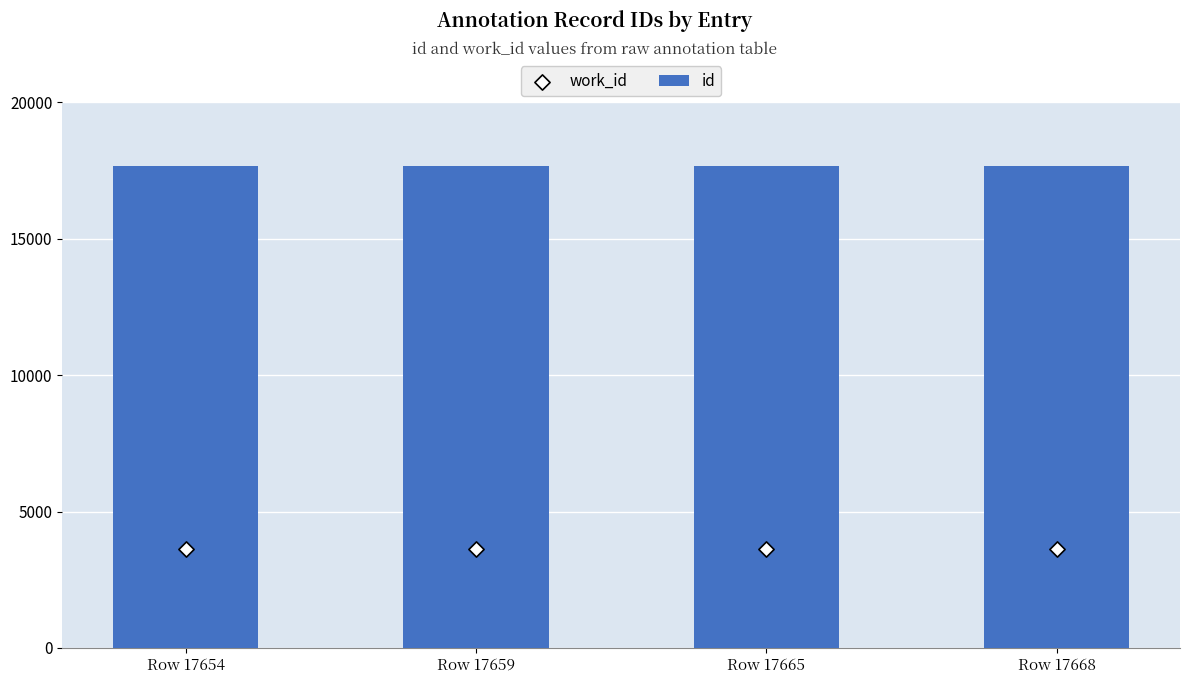

Which series has the largest Y range (max minus min)?

id